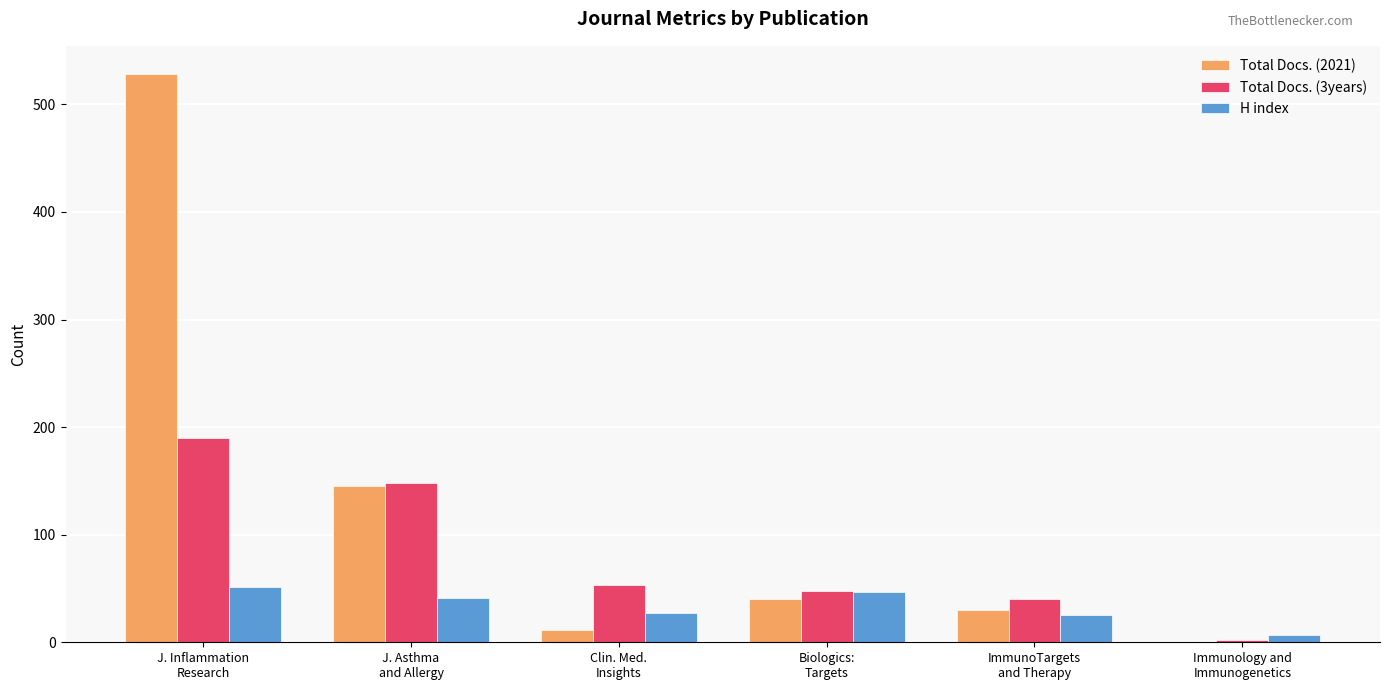

What is the average value of the Total Docs. (2021) series?

126